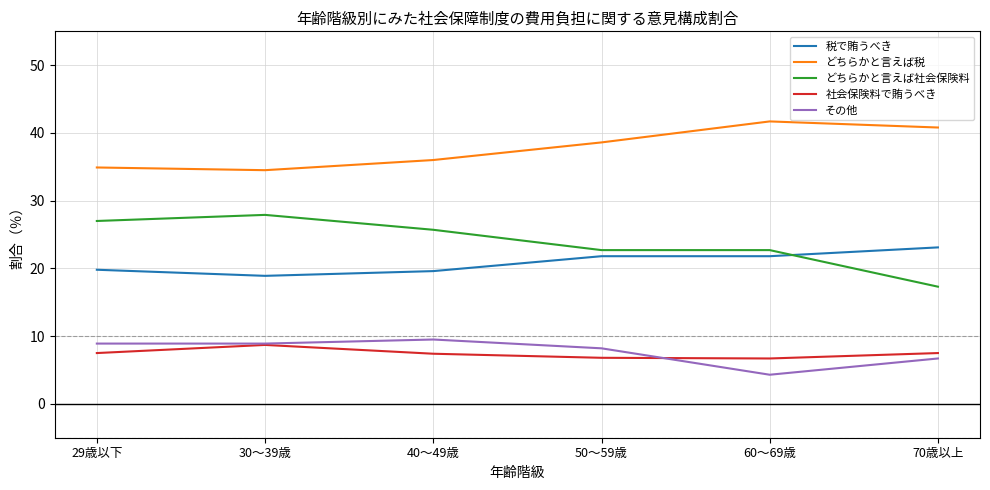

How many lines are shown in the chart?

5